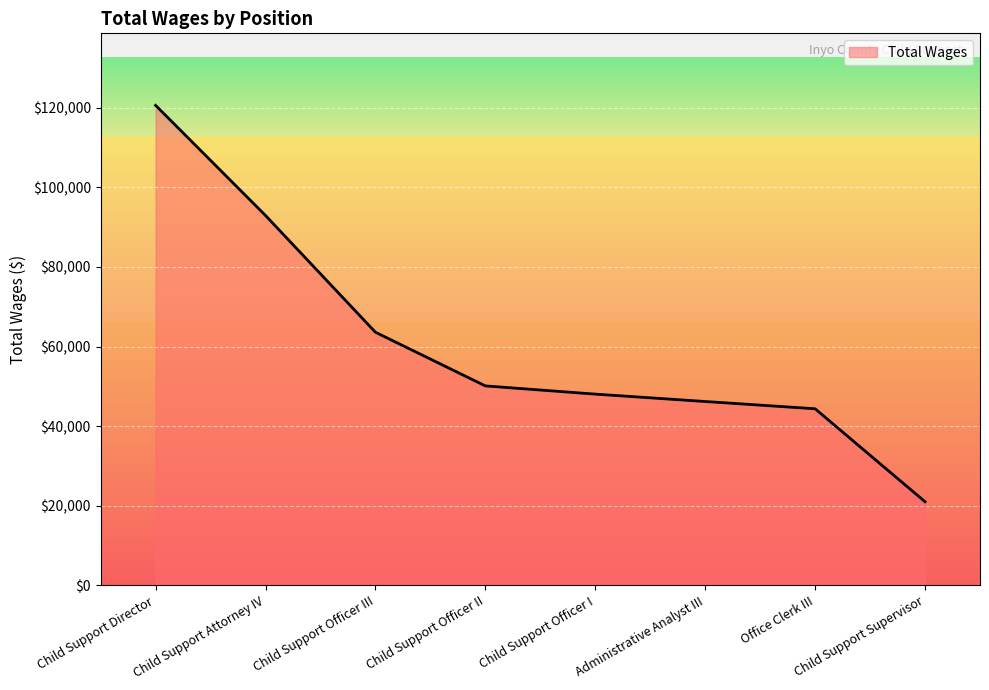

List the labels in order of value, largest first.

Child Support Director, Child Support Attorney IV, Child Support Officer III, Child Support Officer II, Child Support Officer I, Administrative Analyst III, Office Clerk III, Child Support Supervisor